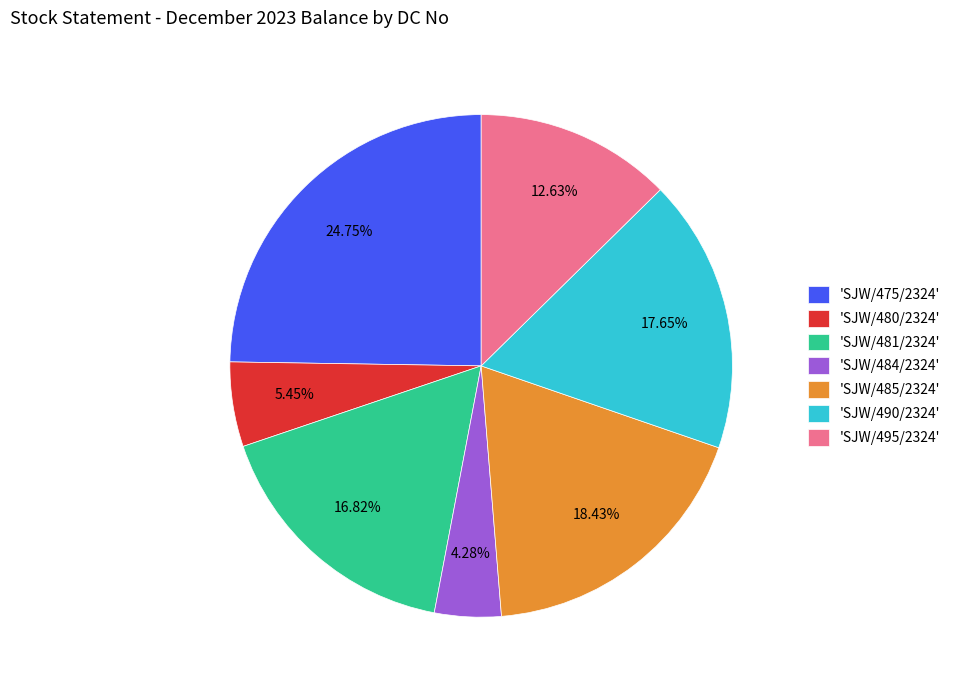

How many slices are in this pie chart?

7